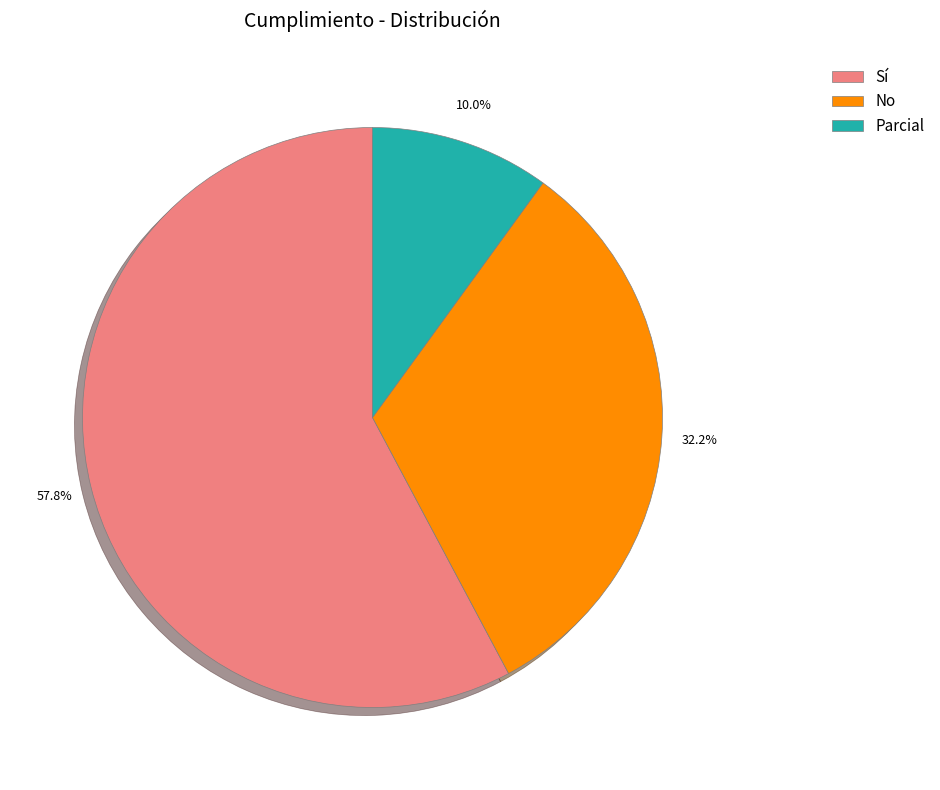

Is Sí the majority of the pie?

Yes